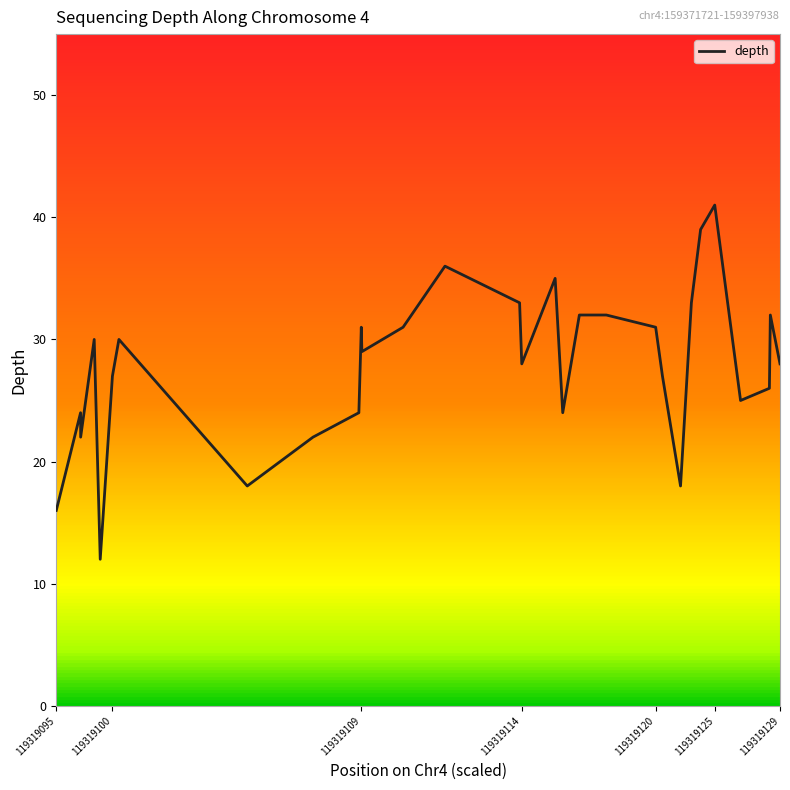

What is the difference between the maximum and minimum values?

29